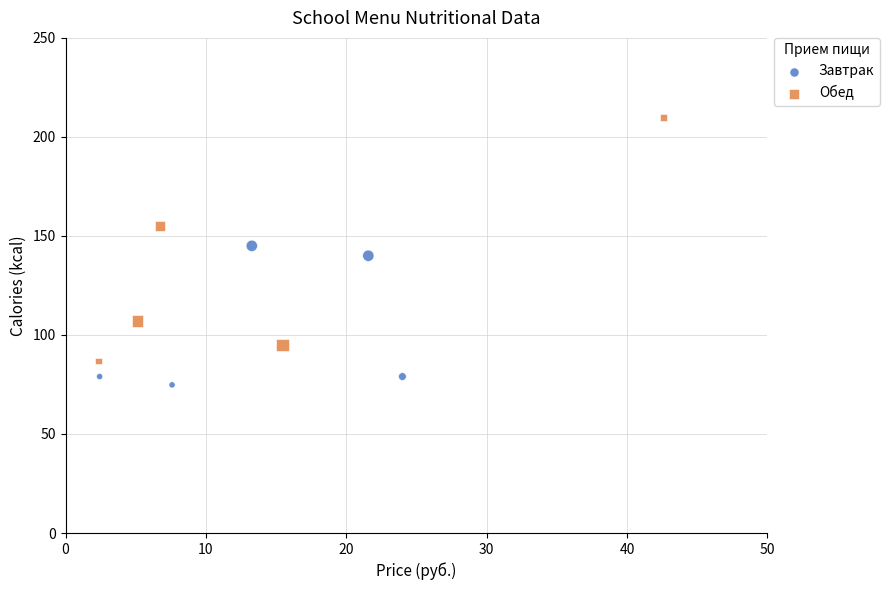

Which series reaches the maximum Y coordinate?

Обед